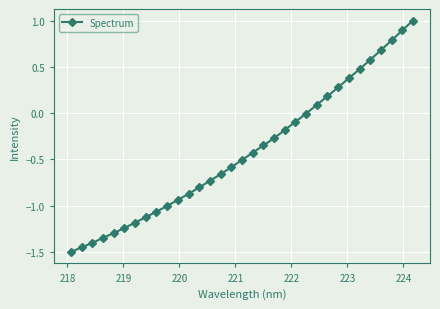

What is the sum of all values?

-13.7